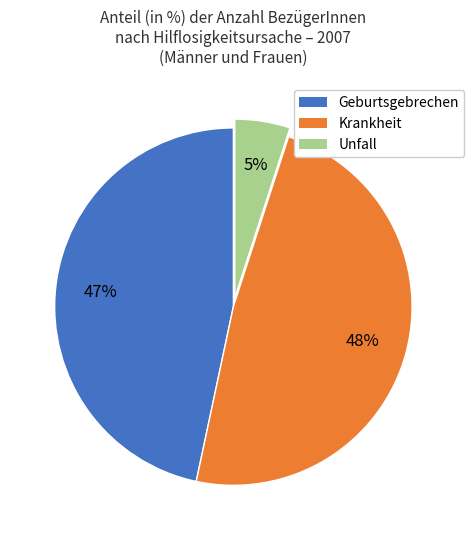

To the nearest percent, what portion does Unfall represent?

5%